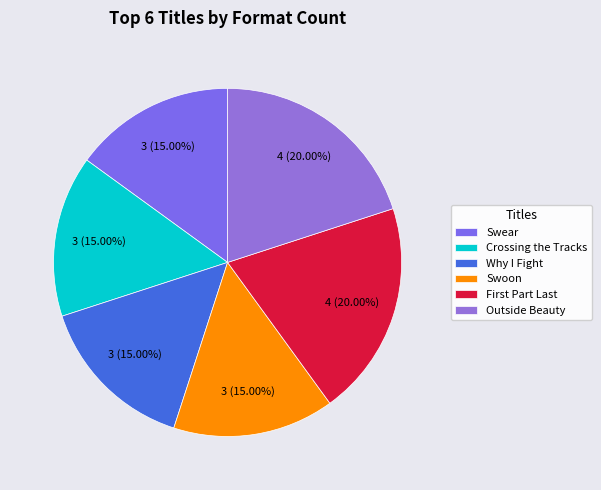

To the nearest percent, what percentage of the pie is Swoon?

15%